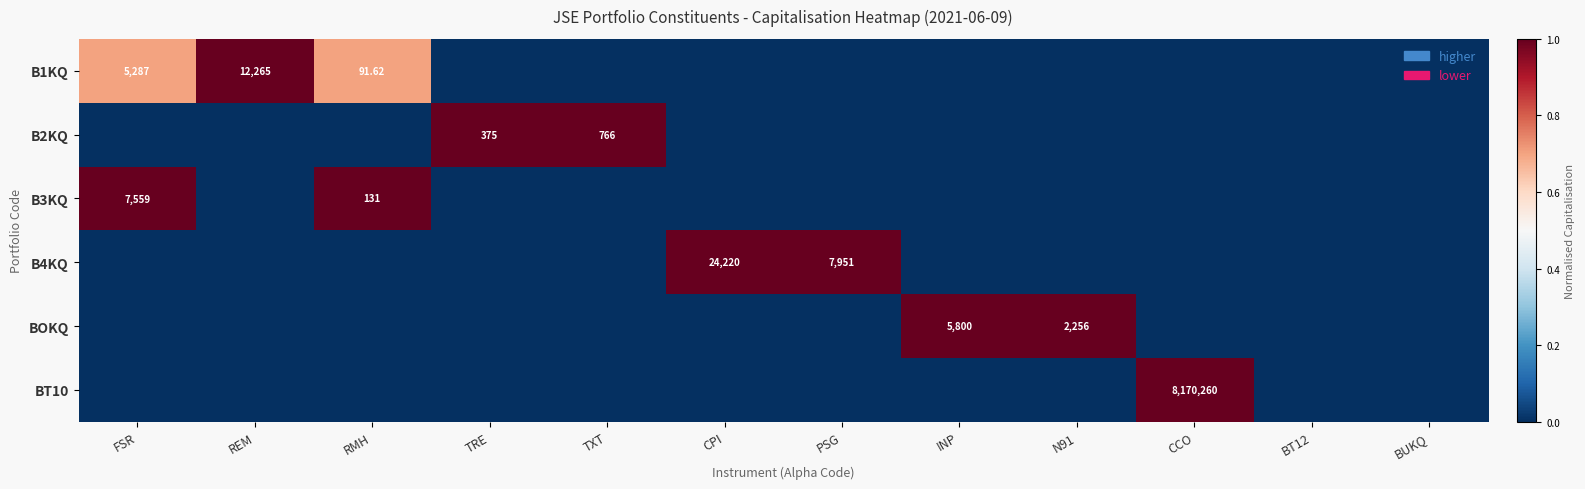

What is the difference between the maximum and second lowest values in the B3KQ series?

1.0